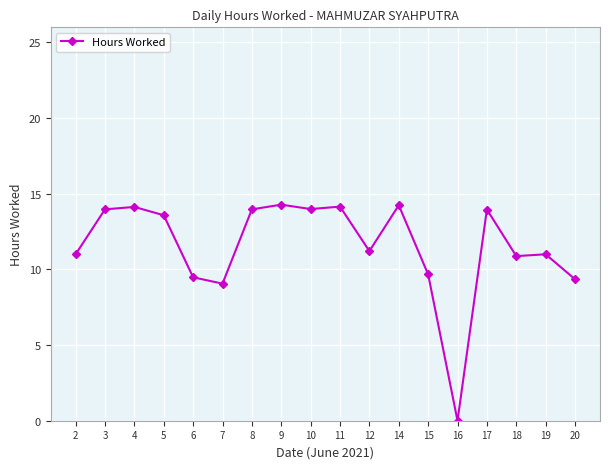

True or false: the data has more than 0 interior local peaks.

True